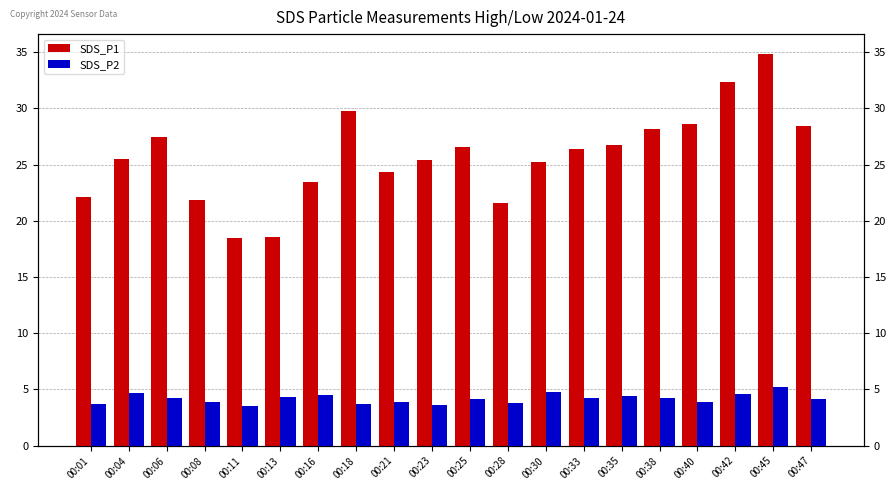

Does the chart contain stacked bars?

No